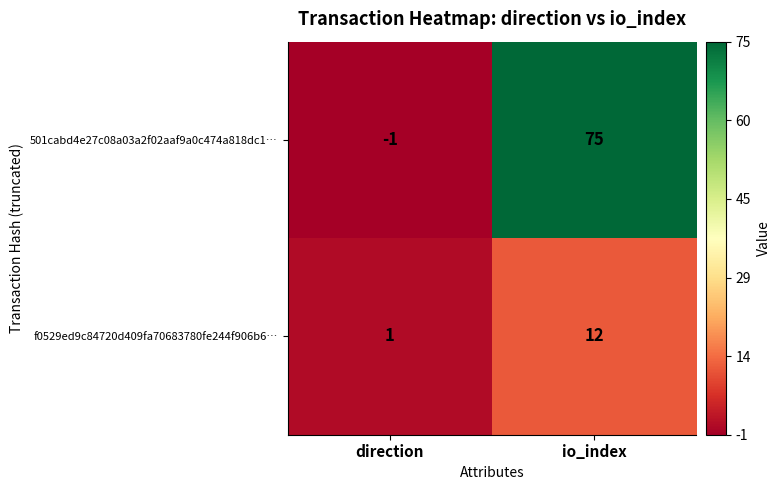

Which category has the highest value across all series?

io_index